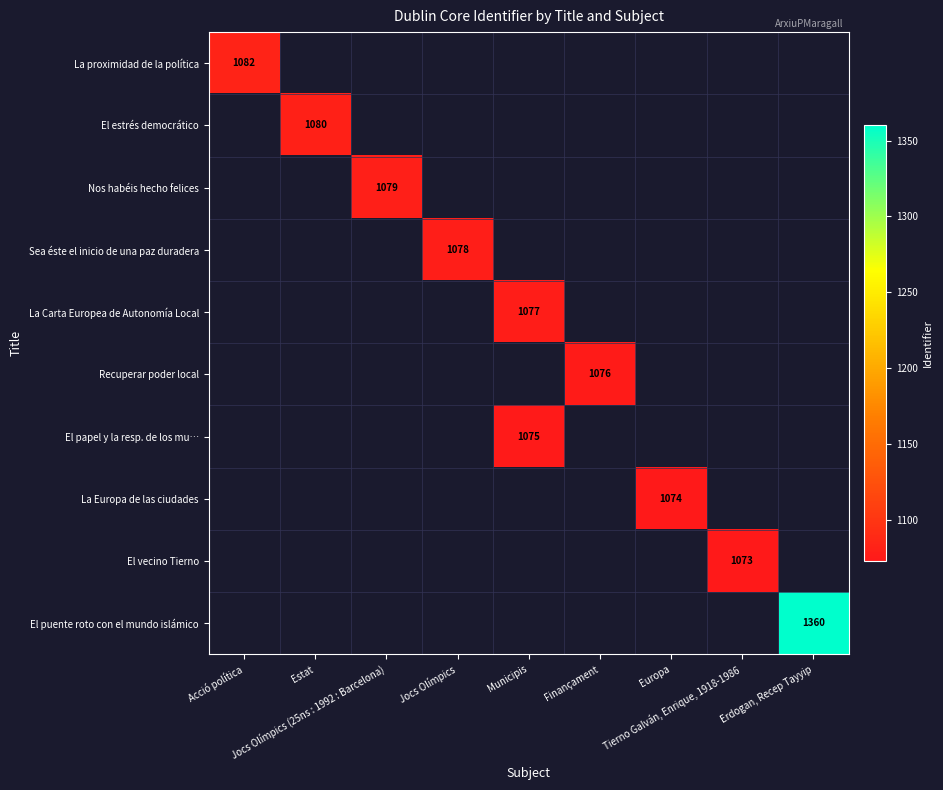

Count the number of data series in this chart.

10